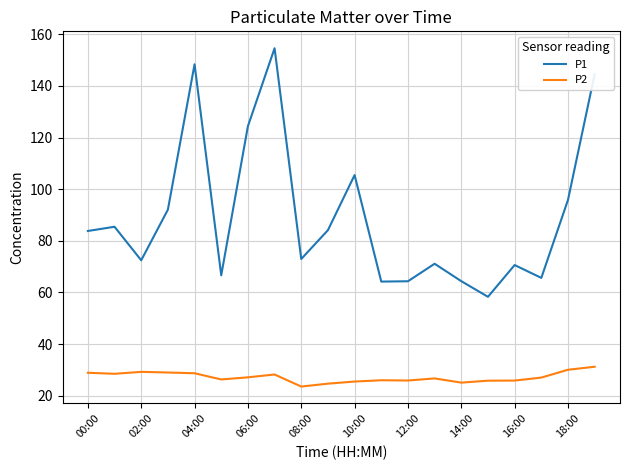

Which series has the largest total across all categories?

P1